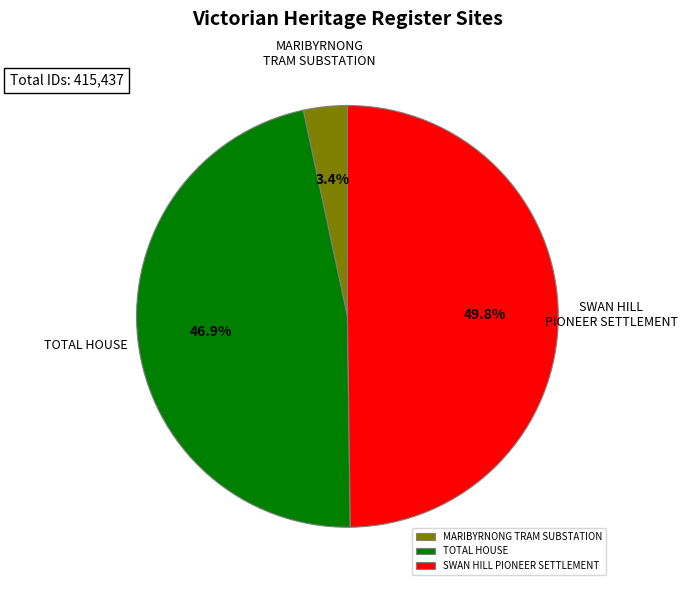

To the nearest percent, what is the difference between the largest and smallest slice percentages?

46%